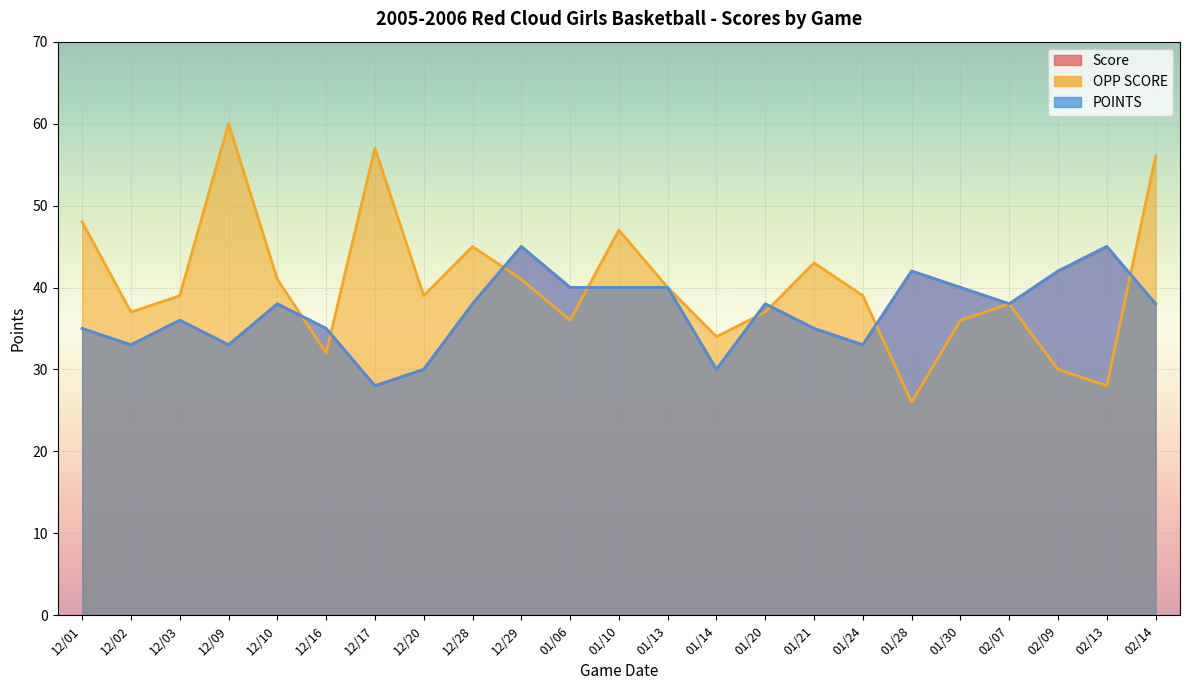

Which series changed the most between 01/30 and 02/13?

OPP SCORE